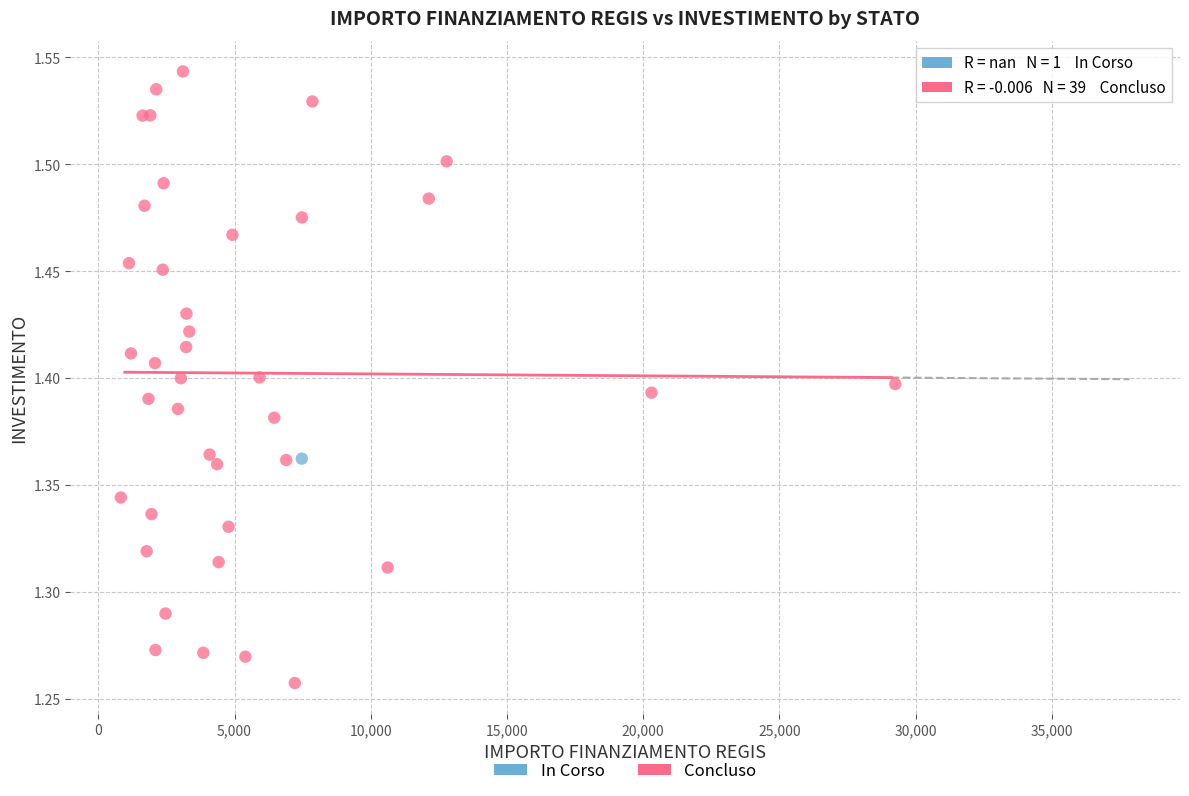

What are all the series names shown in the legend?

In Corso, Concluso